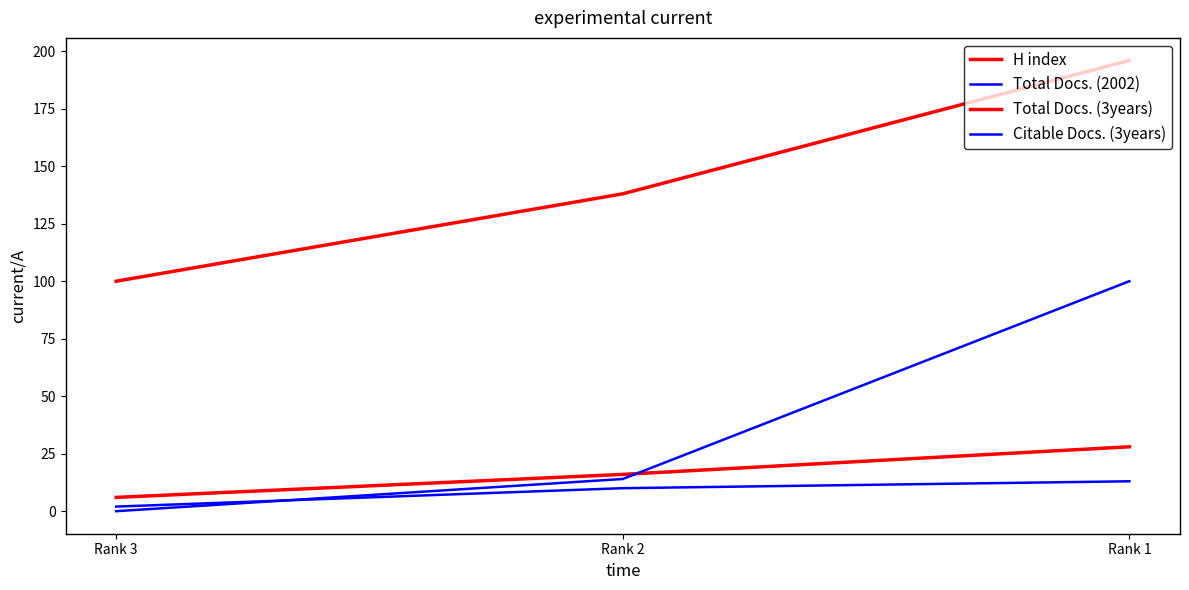

Between Rank 3 and Rank 2, which series saw the biggest shift?

H index